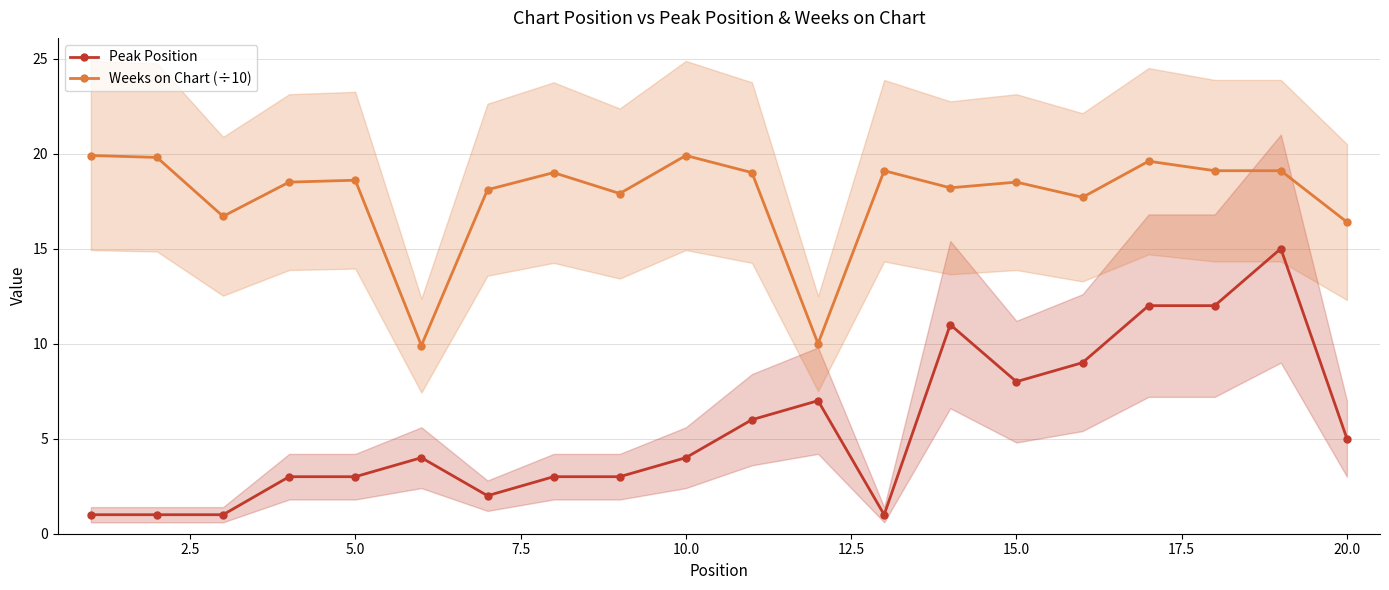

What is the lowest value of the Peak Position series?

1.0